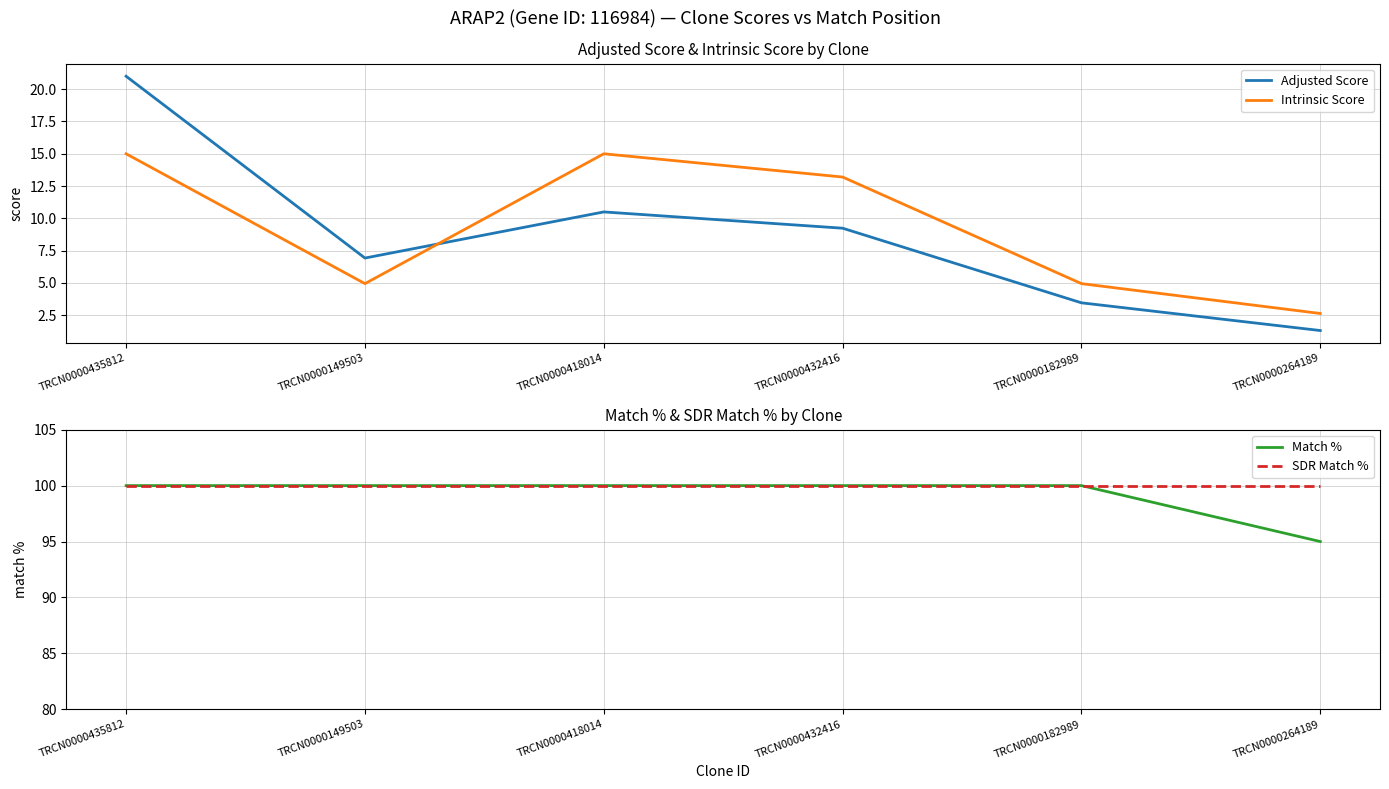

Rank the categories by Match % value from lowest to highest.

TRCN0000264189, TRCN0000435812, TRCN0000149503, TRCN0000418014, TRCN0000432416, TRCN0000182989